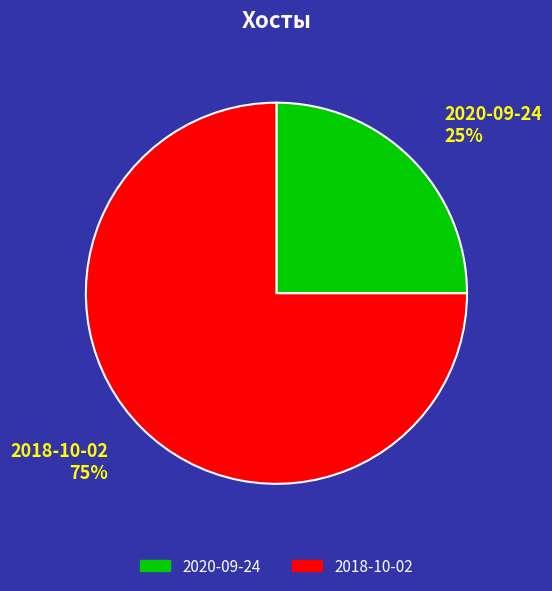

True or false: 2018-10-02 accounts for 69% of the total.

False